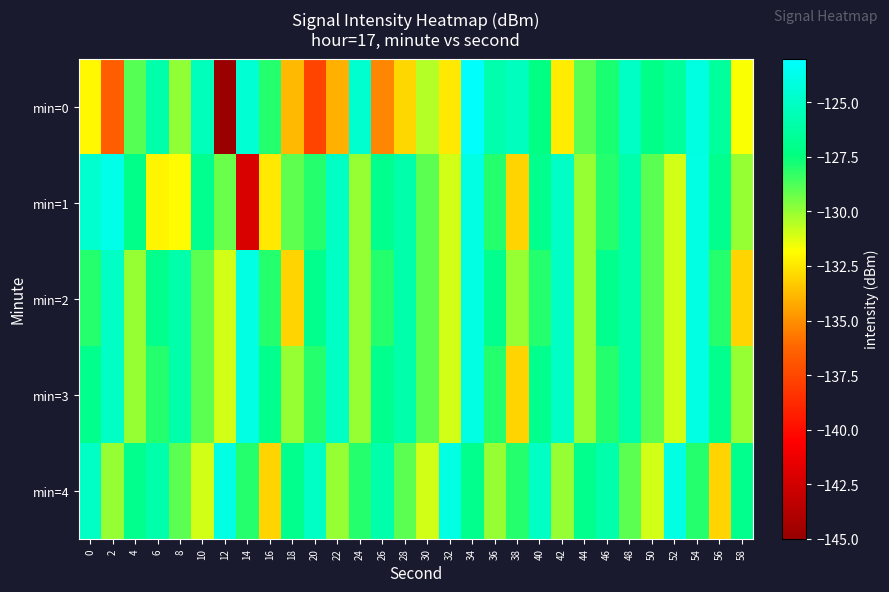

How many distinct data groups are displayed?

5